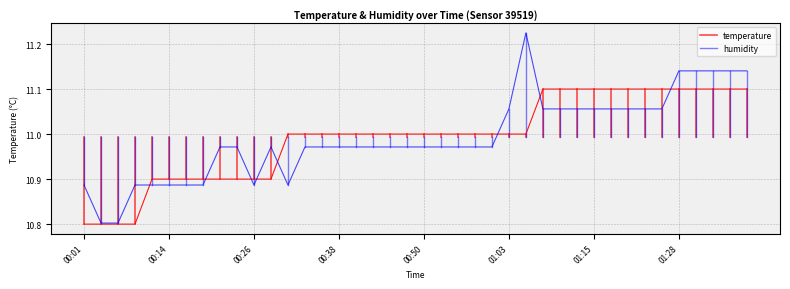

Rank the series by their average value, from highest to lowest.

humidity, temperature